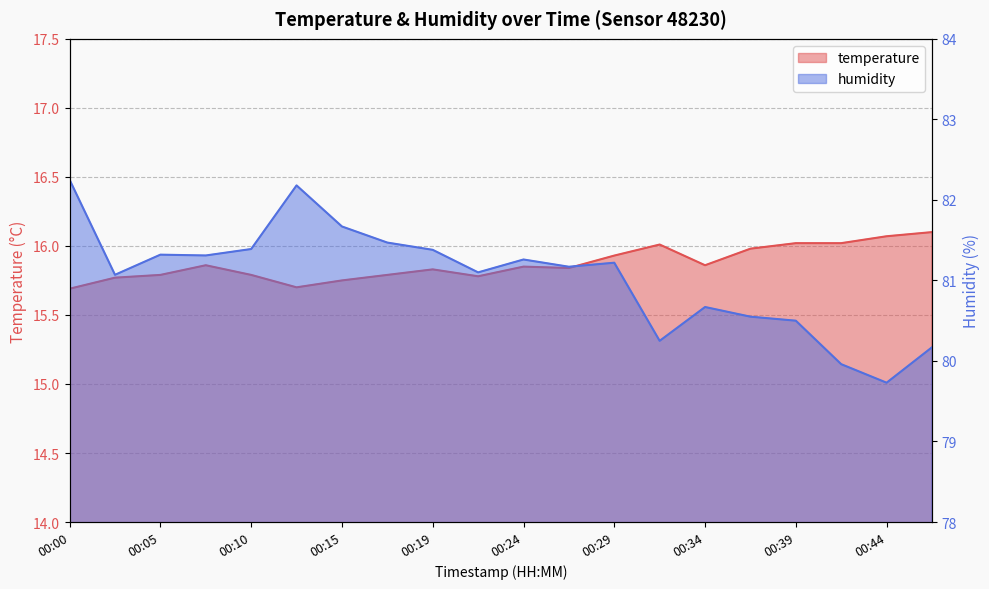

What is the value of the temperature point at the 4th from the left?

15.9